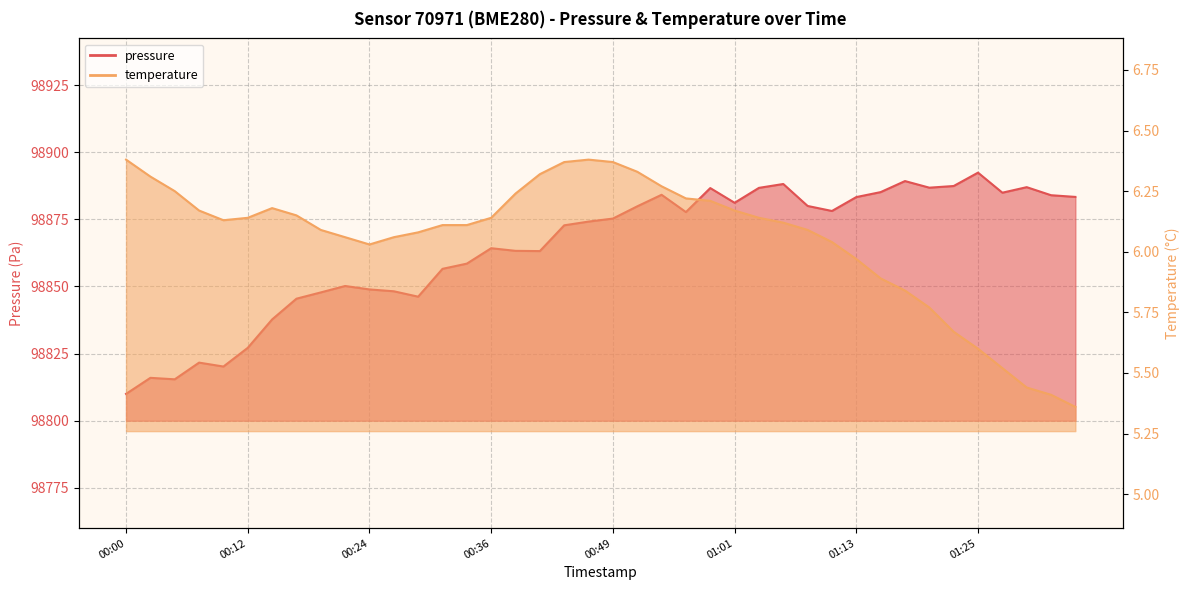

What is the spread (max minus min) of values at 2023-02-18T00:07:46?

98815.5